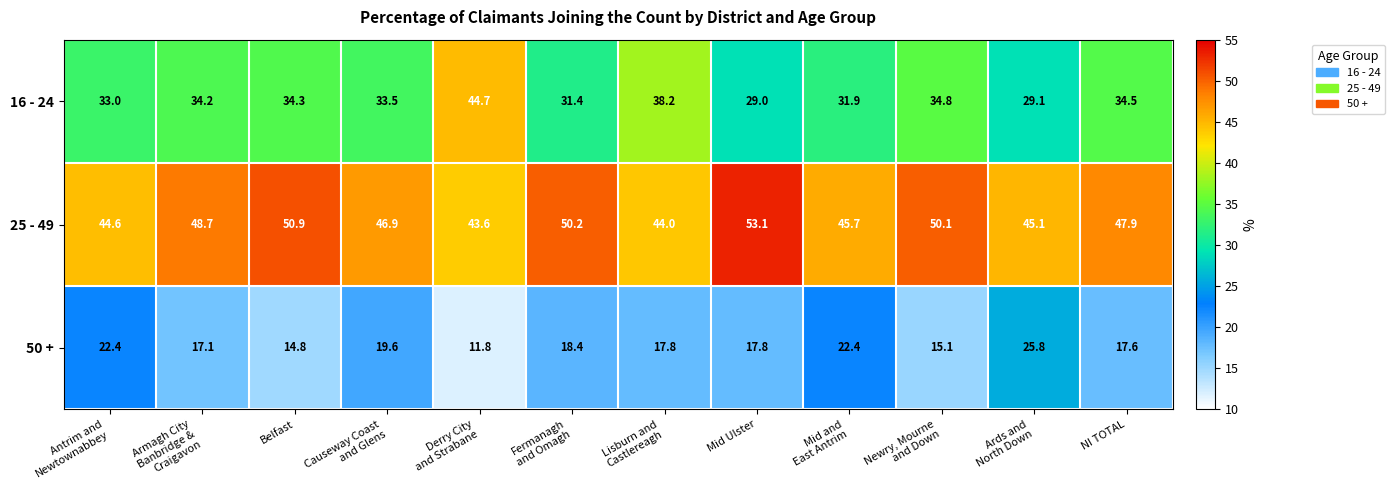

What value does the 50 + series have at NI TOTAL?

17.6